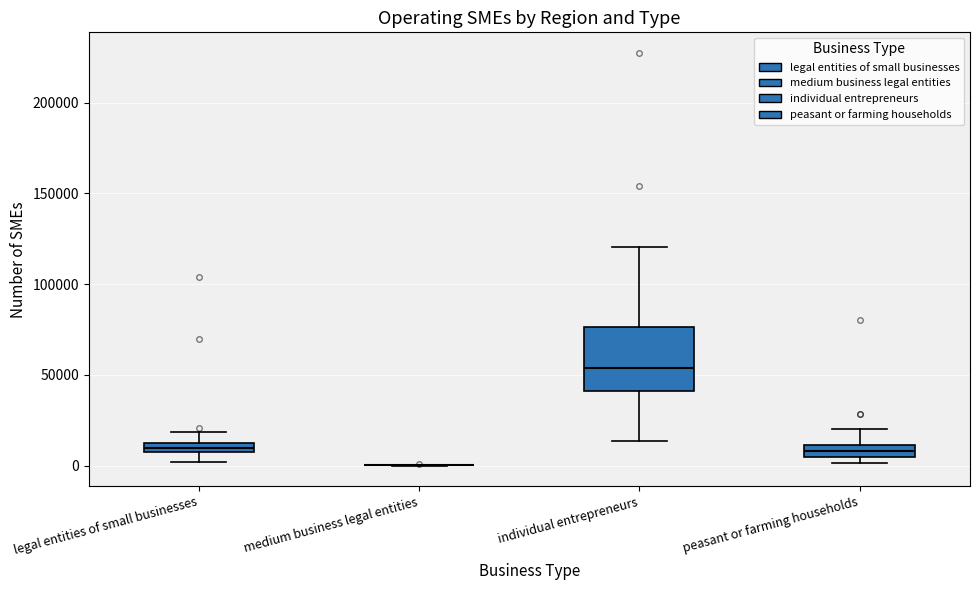

Where does the upper whisker of the box for peasant or farming households end on the y-axis? The values are not printed on the chart, so give them approximately, as read against the axis.

20000